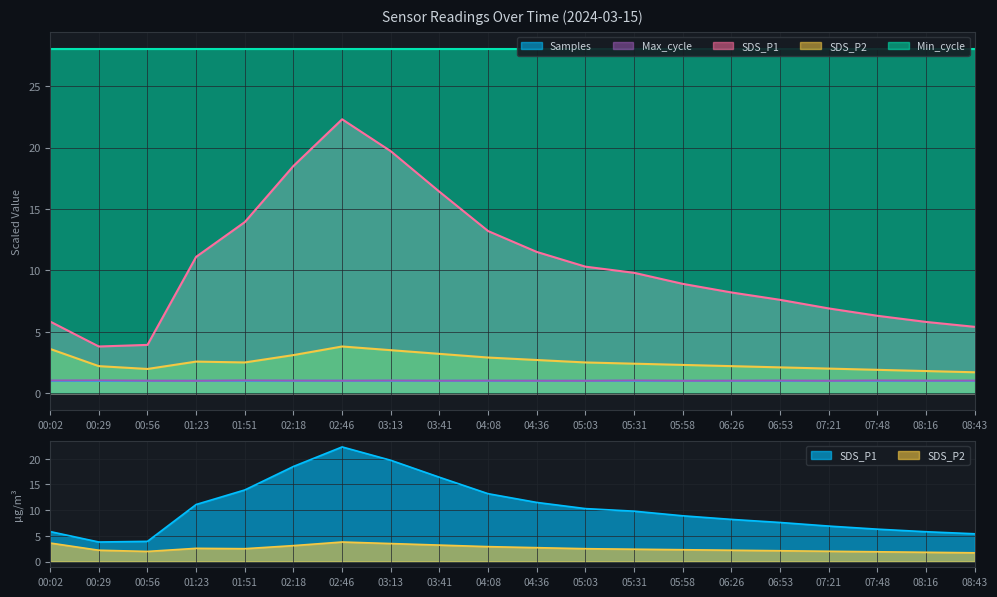

True or false: SDS_P2 and SDS_P1 intersect in this chart.

False